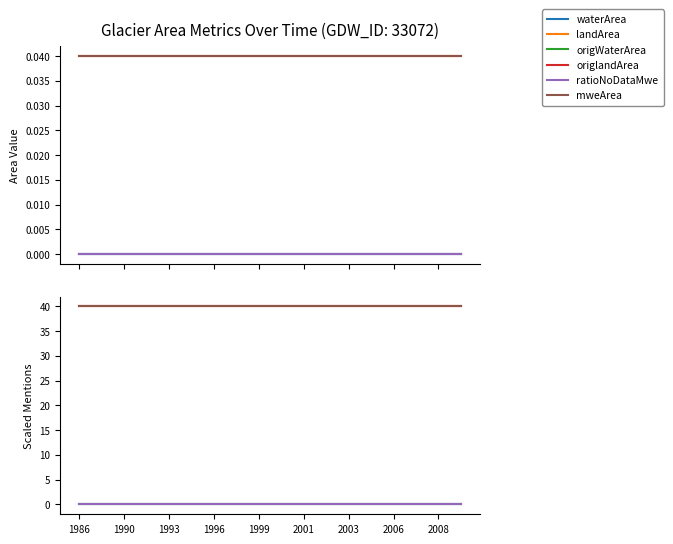

Reading left to right, list all the values displayed in this chart.

waterArea: 0	0	0	0	0	0	0	0	0	0	0	0	0	0	0	0	0	0
landArea: 40	40	40	40	40	40	40	40	40	40	40	40	40	40	40	40	40	40
origWaterArea: 0	0	0	0	0	0	0	0	0	0	0	0	0	0	0	0	0	0
origlandArea: 40	40	40	40	40	40	40	40	40	40	40	40	40	40	40	40	40	40
ratioNoDataMwe: 0	0	0	0	0	0	0	0	0	0	0	0	0	0	0	0	0	0
mweArea: 40	40	40	40	40	40	40	40	40	40	40	40	40	40	40	40	40	40